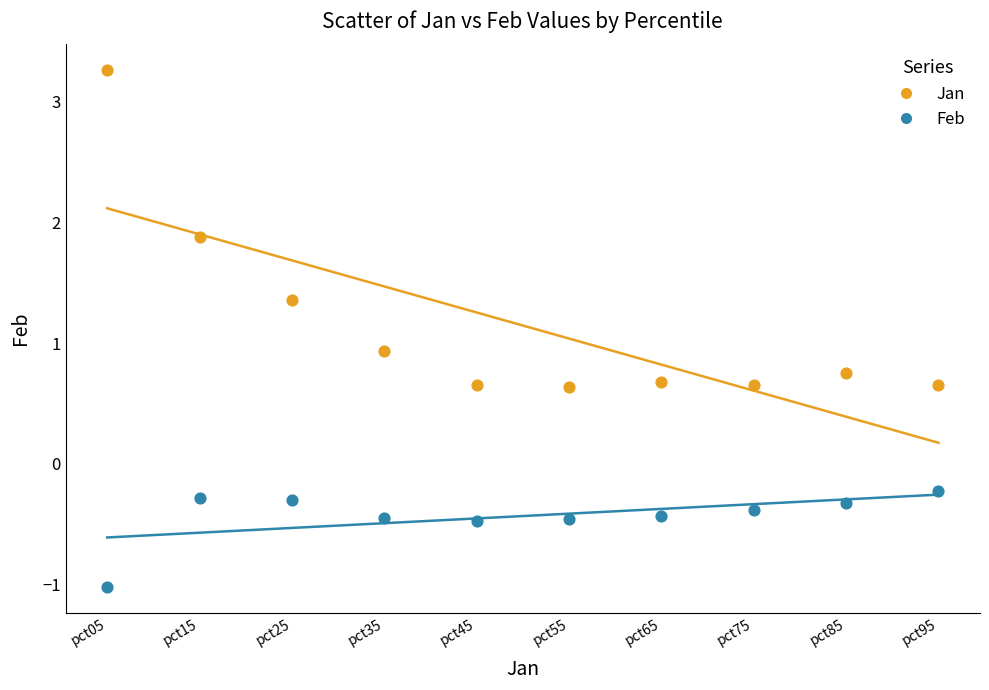

Which series contains the lowest Y value?

Feb